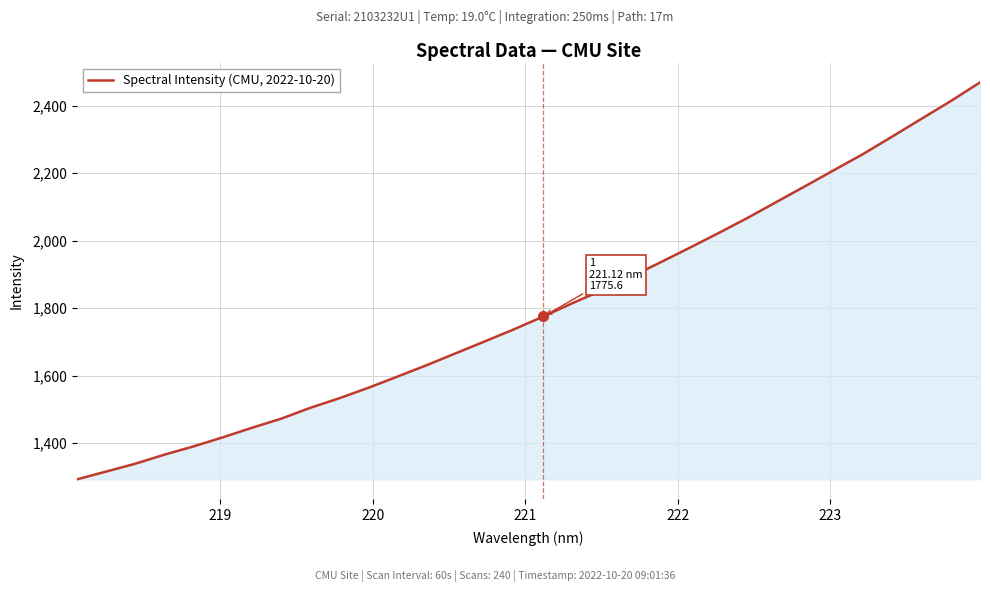

Reading right to left, list all the values displayed in this chart.

2469.3	2414.2	2362.0	2309.6	2257.9	2210.2	2162.0	2114.7	2067.1	2022.1	1978.1	1935.1	1892.6	1852.7	1815.0	1775.6	1737.8	1702.0	1666.7	1631.4	1597.7	1564.4	1533.3	1504.8	1472.5	1445.6	1417.4	1390.5	1366.0	1339.2	1315.9	1292.9